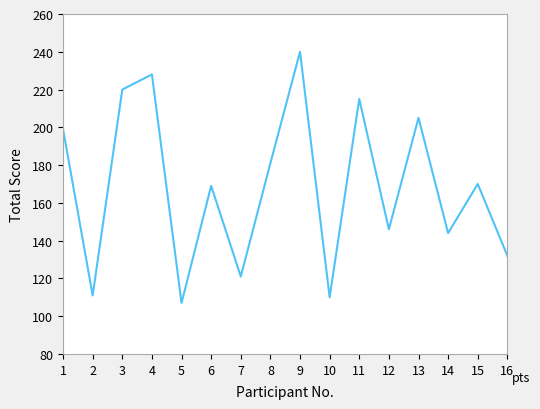

What is the sum of all values?

2698